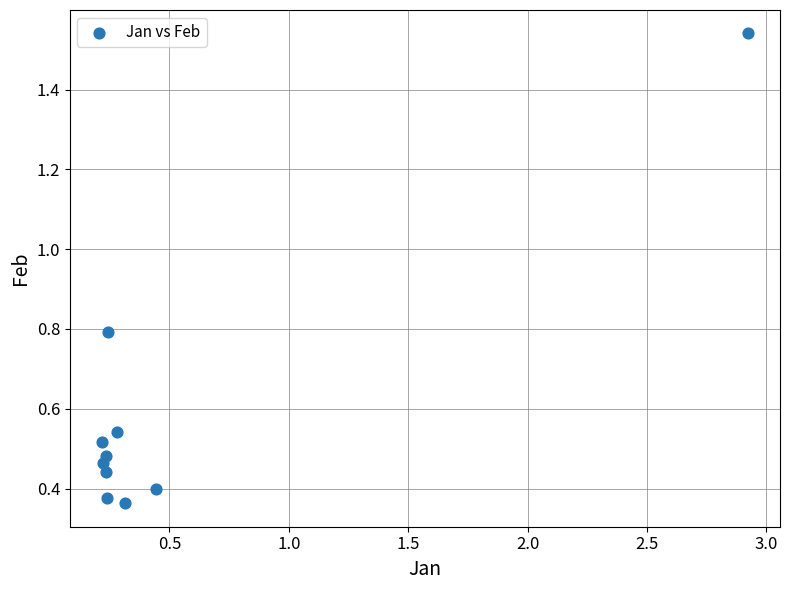

What is the range of Y values (max minus min)?

1.2